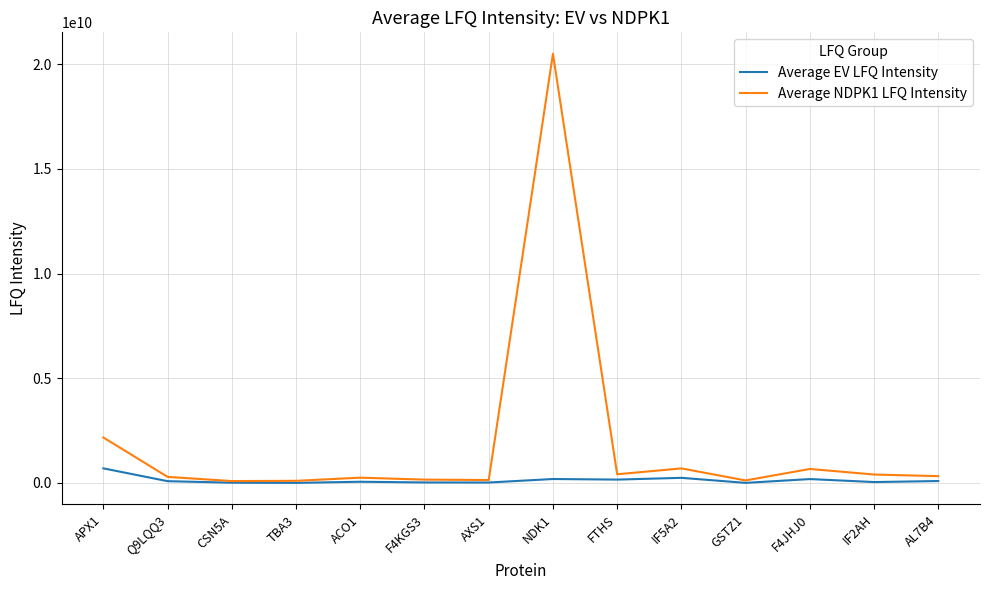

Which series has the largest range (max minus min)?

Average NDPK1 LFQ Intensity